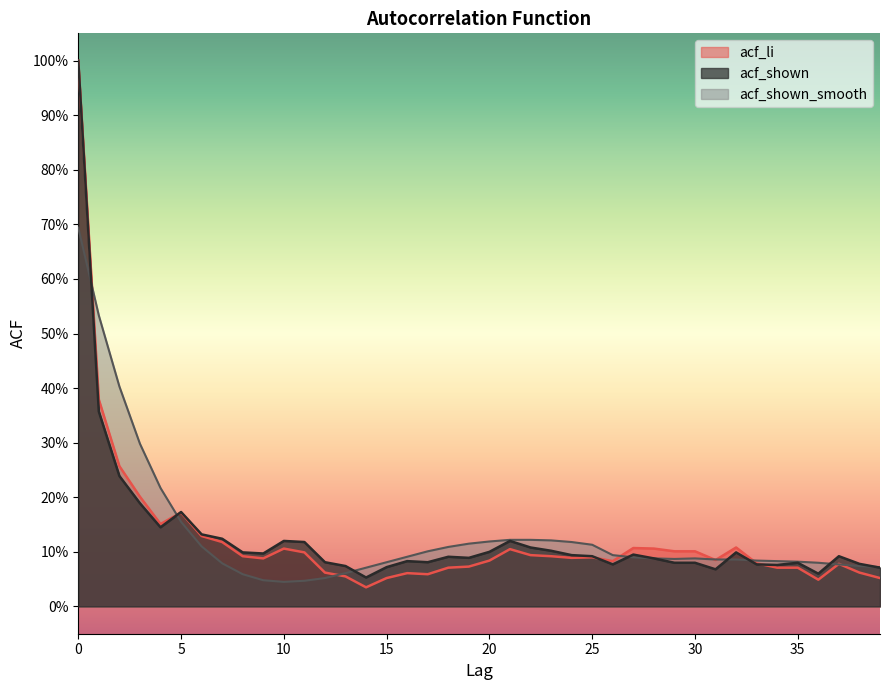

How many categories are shown in the chart?

40